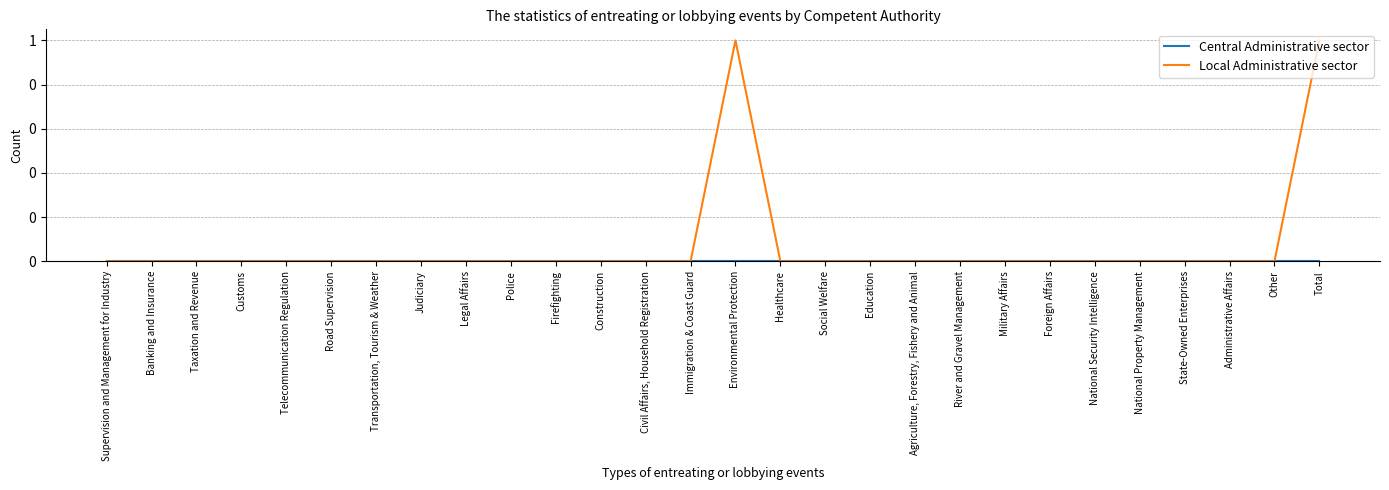

List the labels in order of Local Administrative sector value, largest first.

Environmental Protection, Total, Supervision and Management for Industry, Banking and Insurance, Taxation and Revenue, Customs, Telecommunication Regulation, Road Supervision, Transportation, Tourism & Weather, Judiciary, Legal Affairs, Police, Firefighting, Construction, Civil Affairs, Household Registration, Immigration & Coast Guard, Healthcare, Social Welfare, Education, Agriculture, Forestry, Fishery and Animal, River and Gravel Management, Military Affairs, Foreign Affairs, National Security Intelligence, National Property Management, State-Owned Enterprises, Administrative Affairs, Other